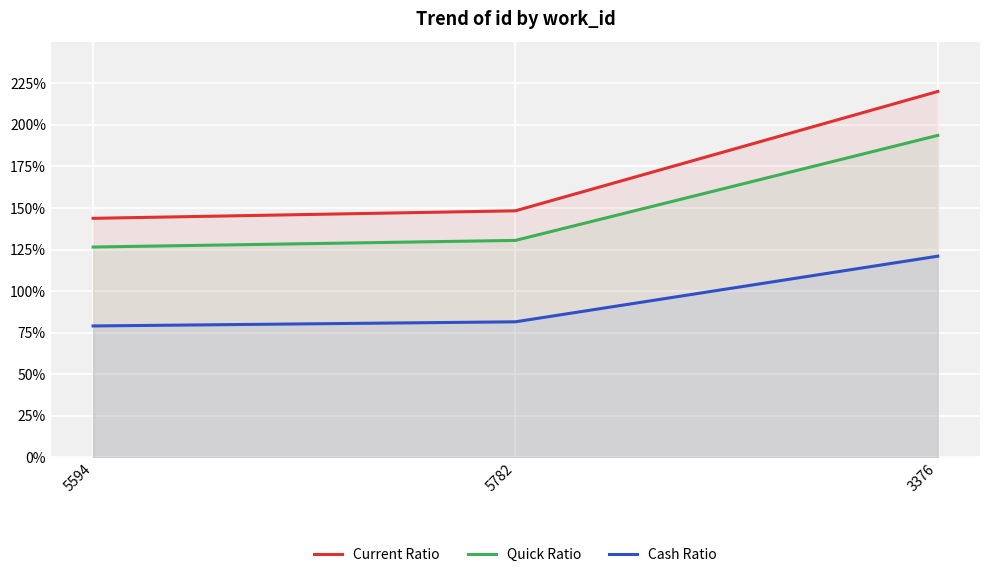

List the series in order of their overall mean, highest first.

Current Ratio, Quick Ratio, Cash Ratio